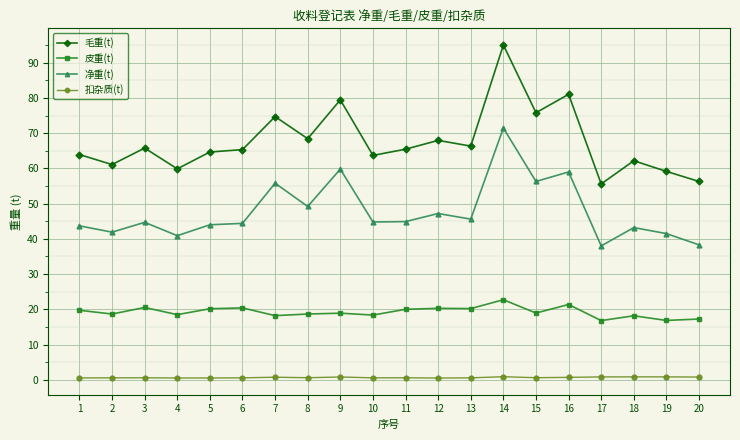

Which series has the largest range (max minus min)?

毛重(t)